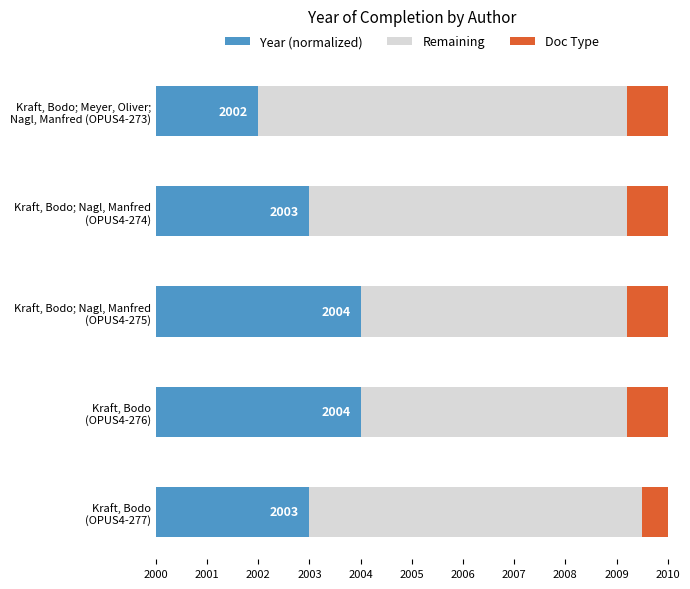

How many series are shown in this chart?

3